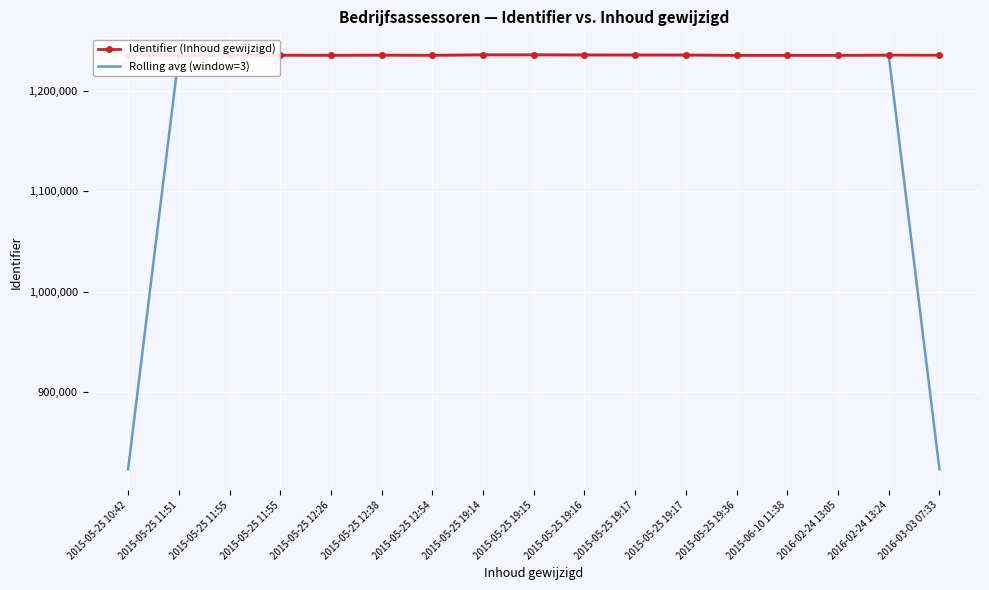

Rank the series at 2015-05-25 19:16 from highest to lowest value.

Rolling avg (window=3), Identifier (Inhoud gewijzigd)